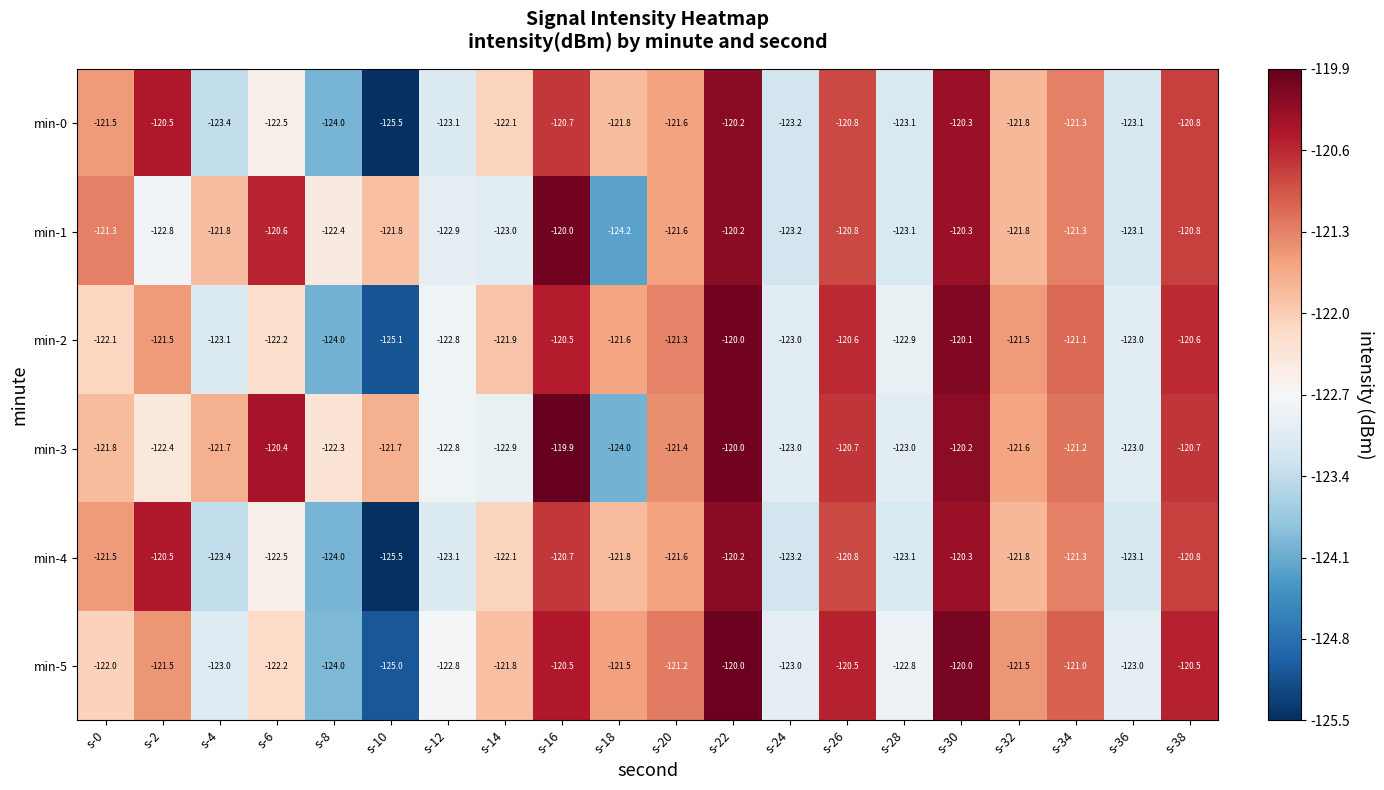

What is the sum of all min-0 values?

-2441.3